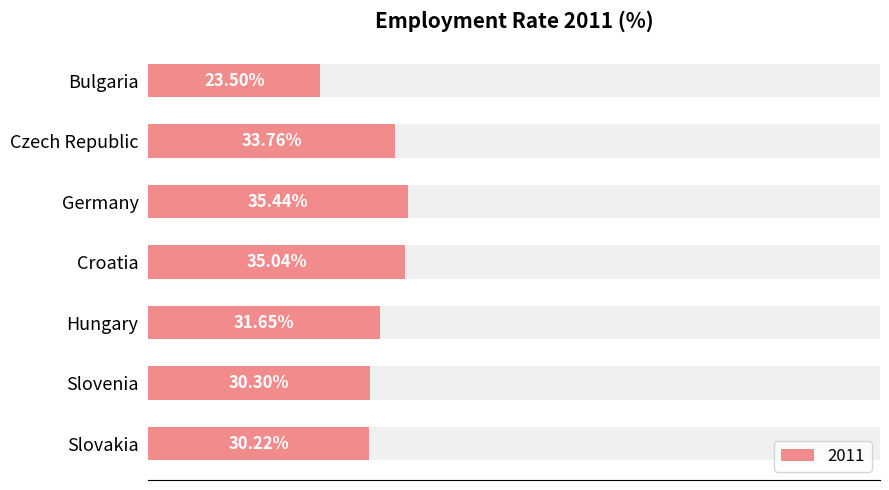

What is the minimum value shown in the chart?

23.5